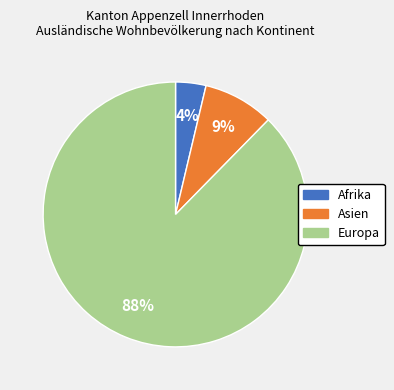

Is there a majority slice in this chart?

Yes